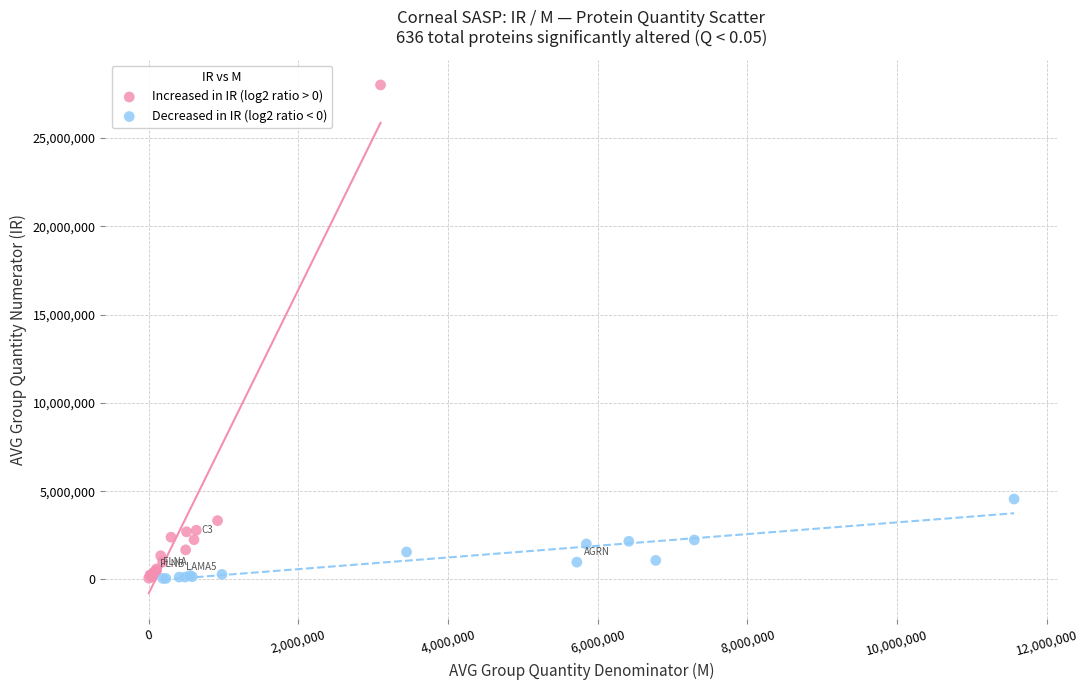

Which series has the largest Y range (max minus min)?

Increased in IR (log2 ratio > 0)